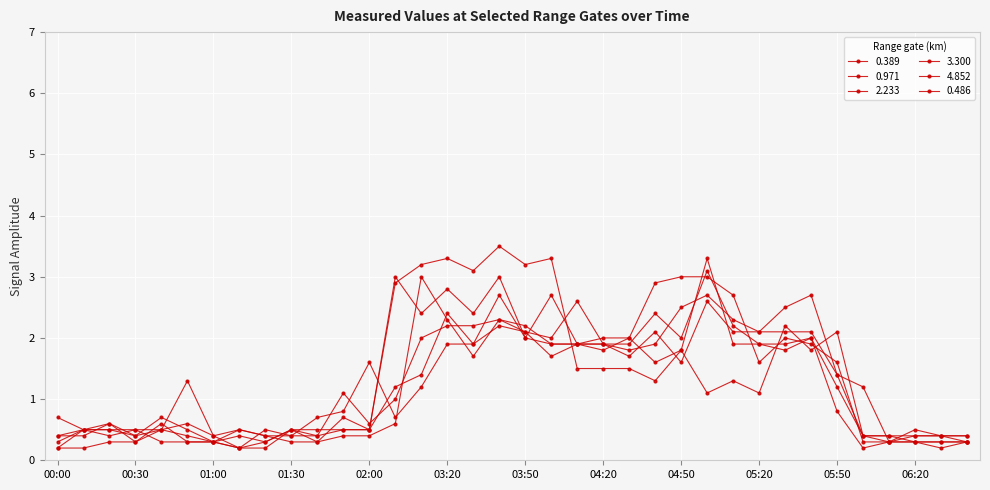

How many lines are shown in the chart?

6